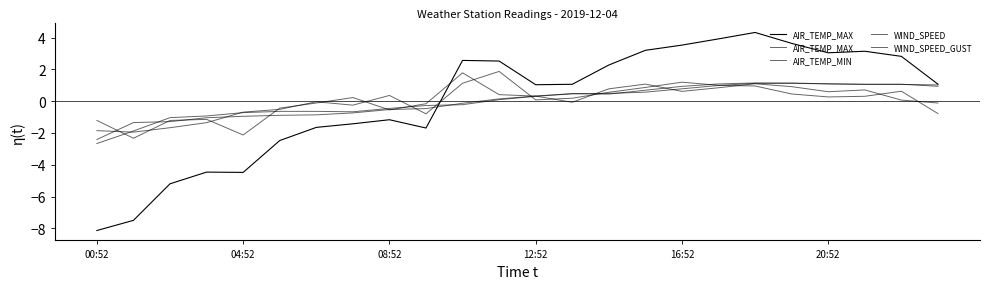

Where is the first local maximum for WIND_SPEED?

12:52